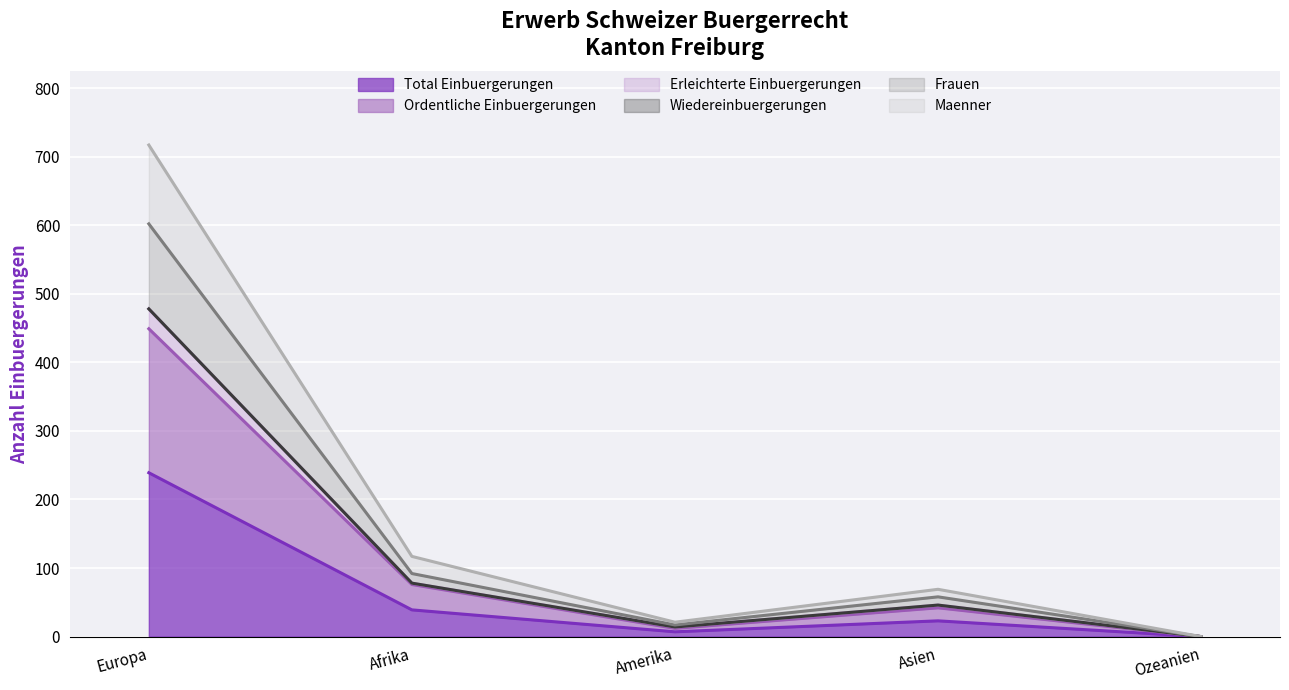

At how many categories does at least one series exceed 618?

1